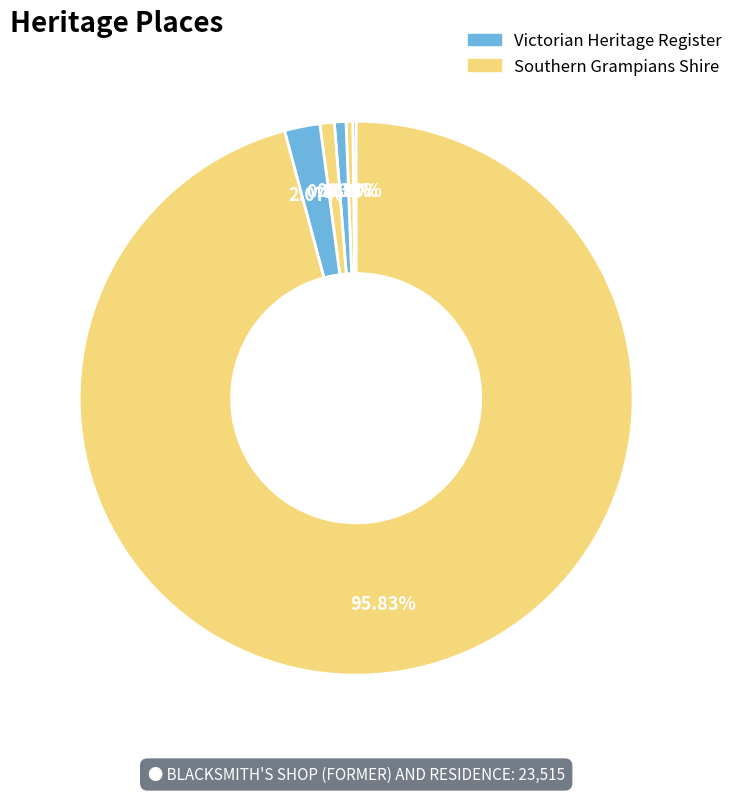

Count the number of slices in the pie.

6